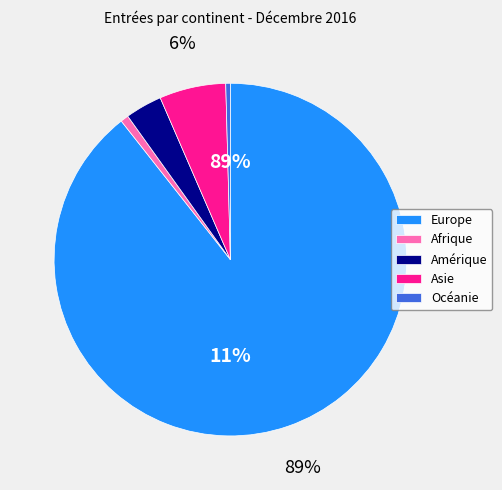

Which category has the smallest portion of the pie?

Océanie